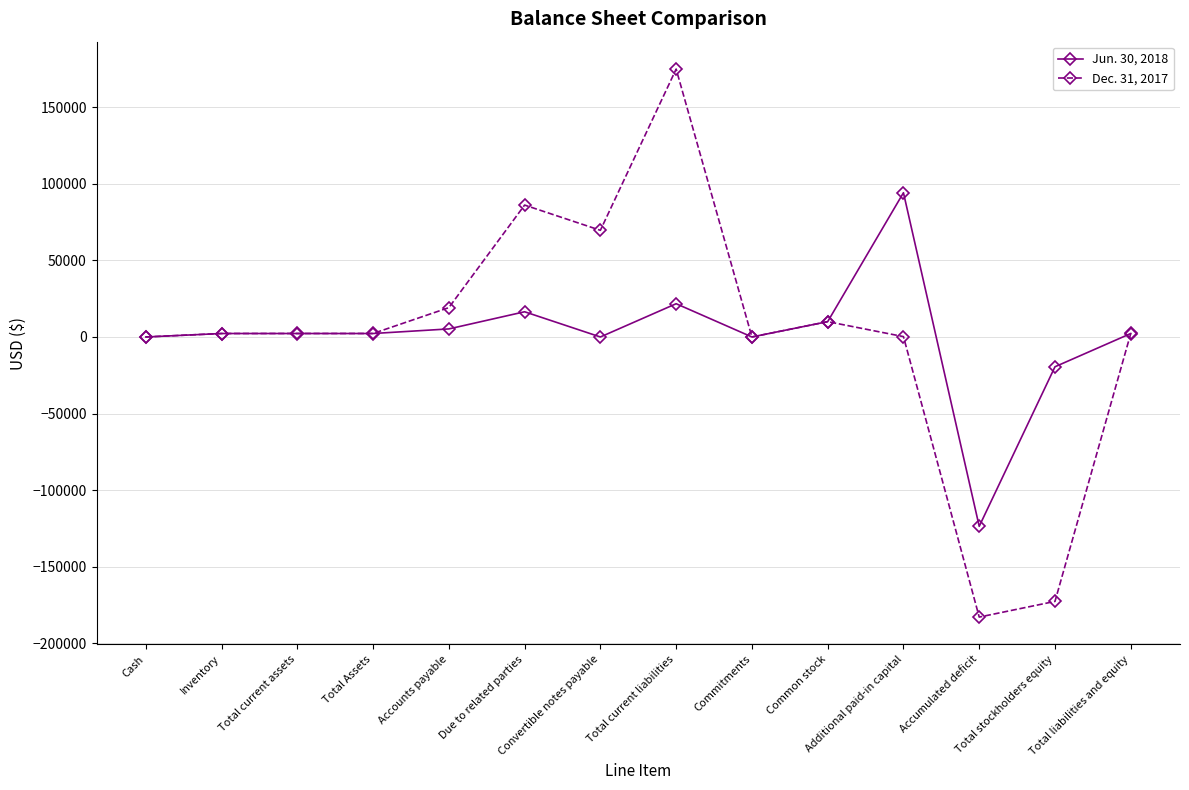

What is the minimum value shown in the chart?

-182779